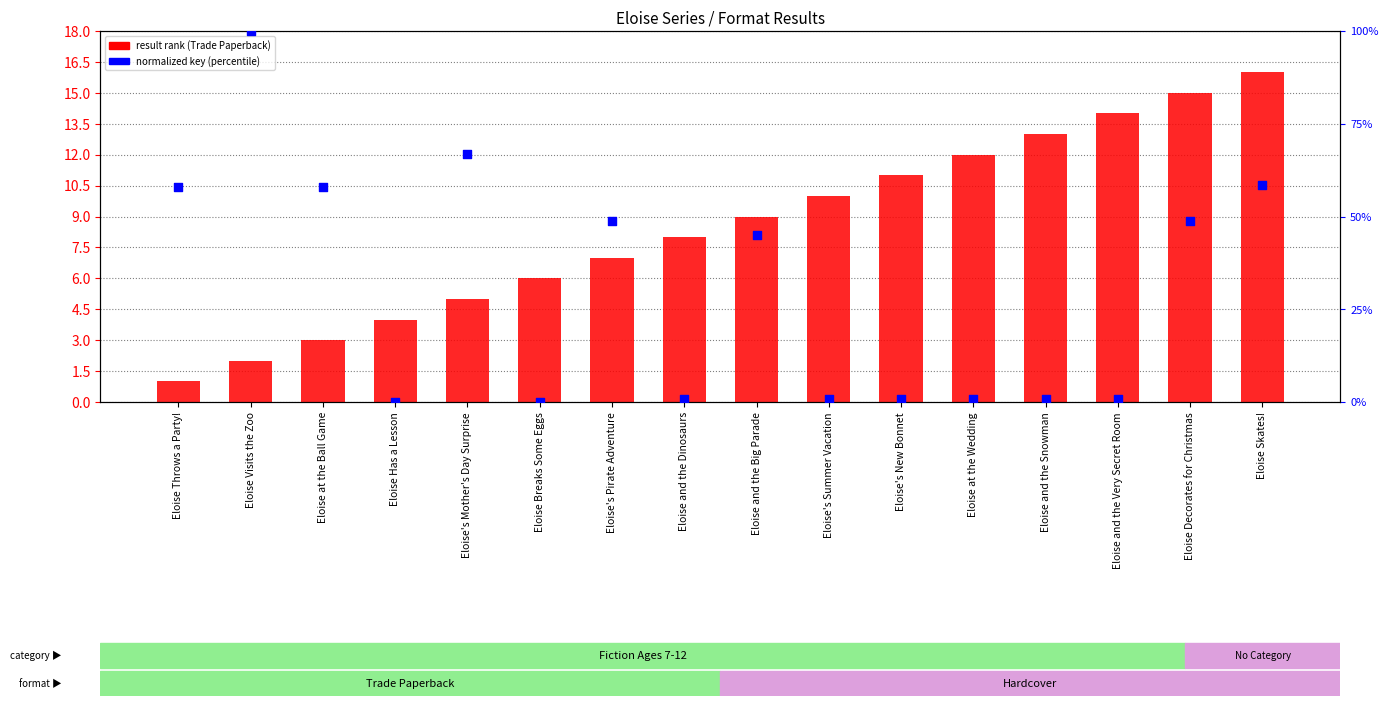

At how many categories does at least one series exceed 35?

8